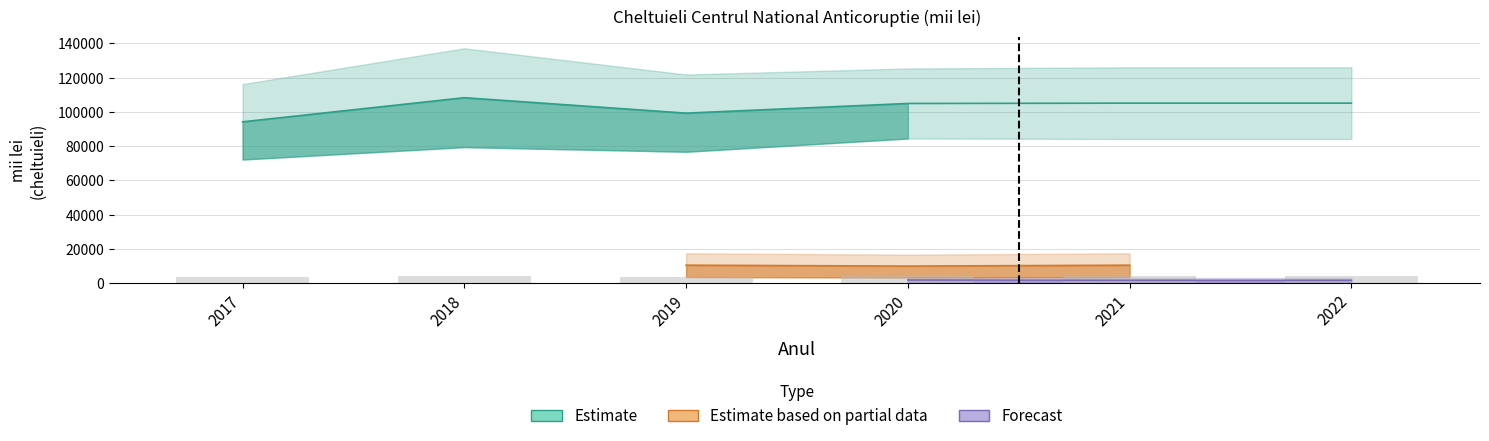

Is it true that Prime de asigurare equals 3565.4 at 2021?

True